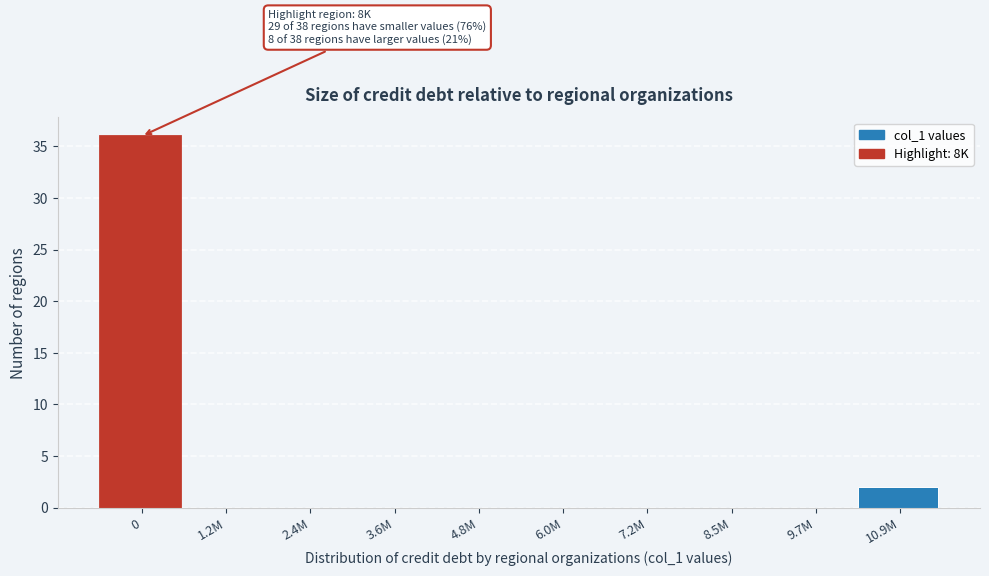

Reading left to right, extract all data points from this chart.

0=36	1.2M=0	2.4M=0	3.6M=0	4.8M=0	6.0M=0	7.2M=0	8.5M=0	9.7M=0	10.9M=2